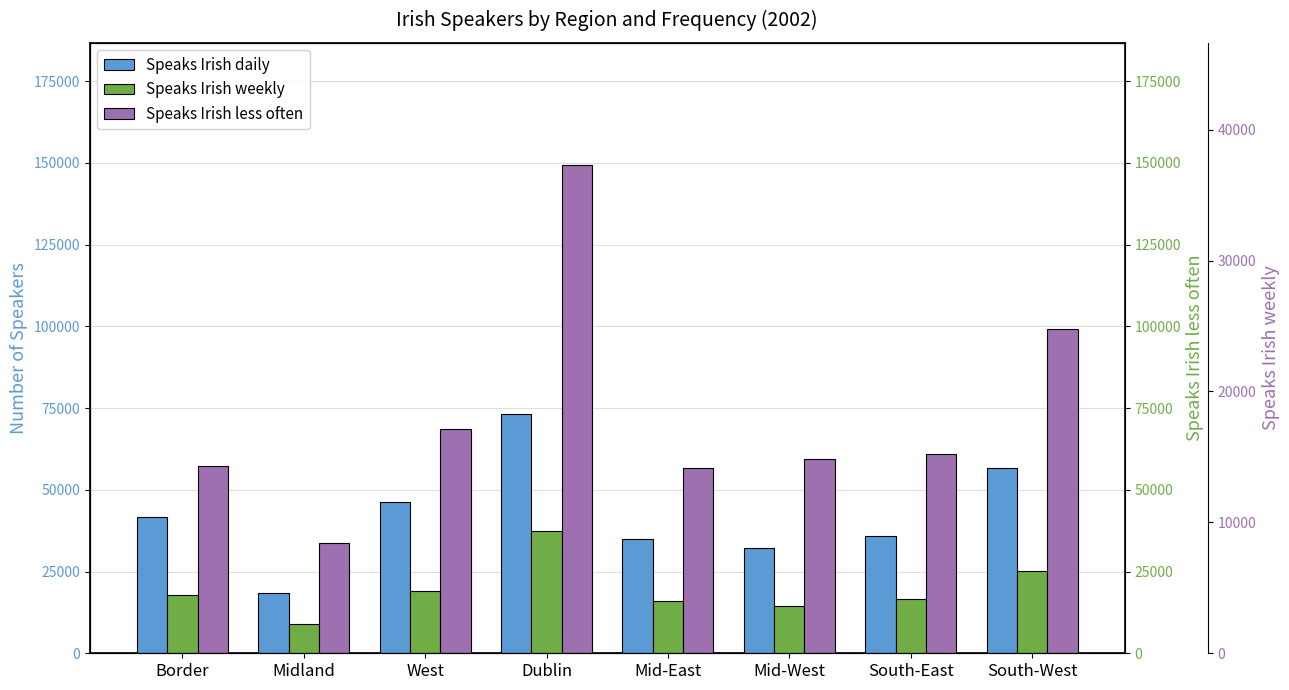

Between West and South-East, which series saw the biggest shift?

Speaks Irish daily